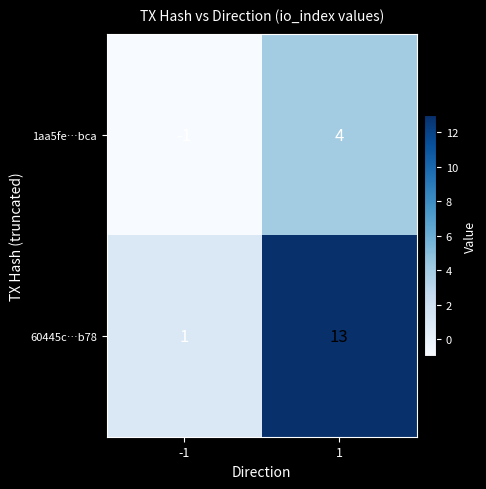

List the series in order of their overall mean, lowest first.

1aa5fe…bca, 60445c…b78